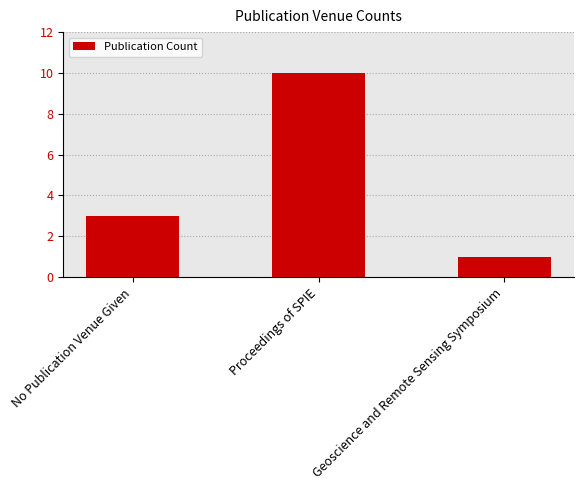

What is the maximum value shown in the chart?

10